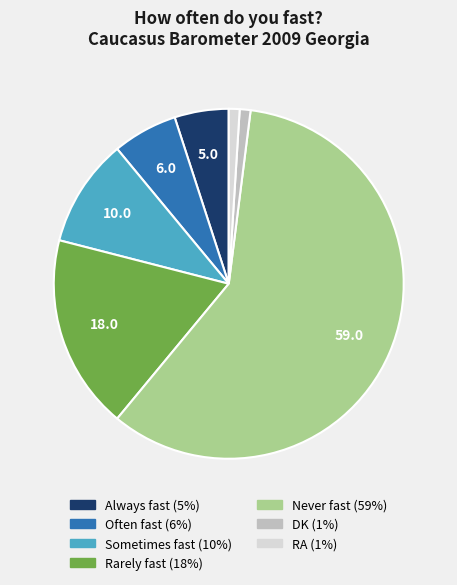

The DK slice represents 1% of the pie. True or false?

True